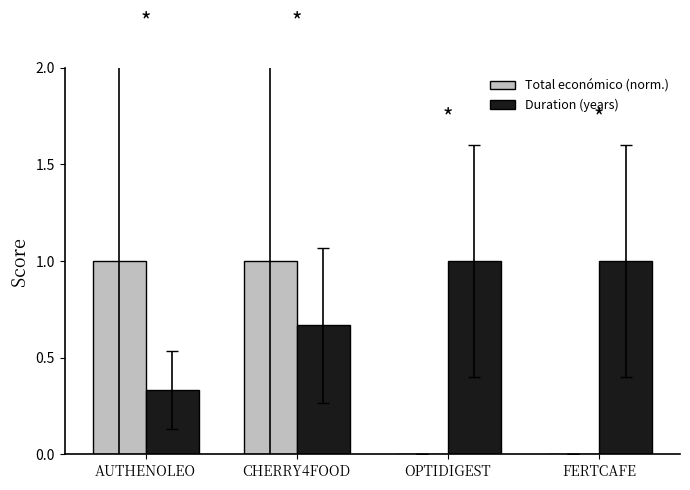

Which series changed the most between AUTHENOLEO and CHERRY4FOOD?

Duration (years)